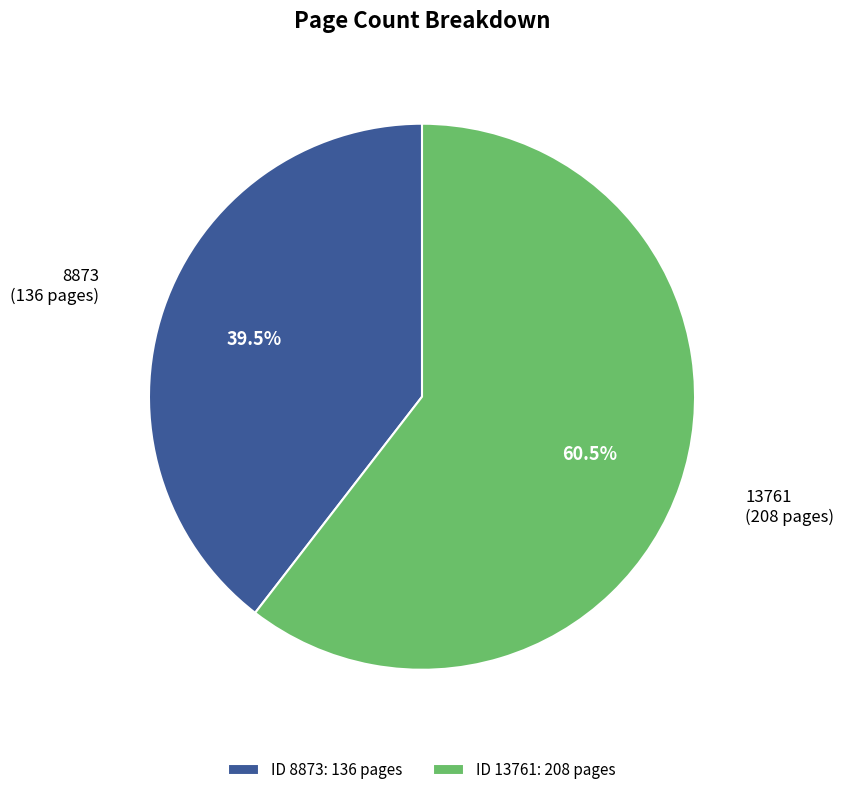

What portion of the pie excludes 8873?

60.5%